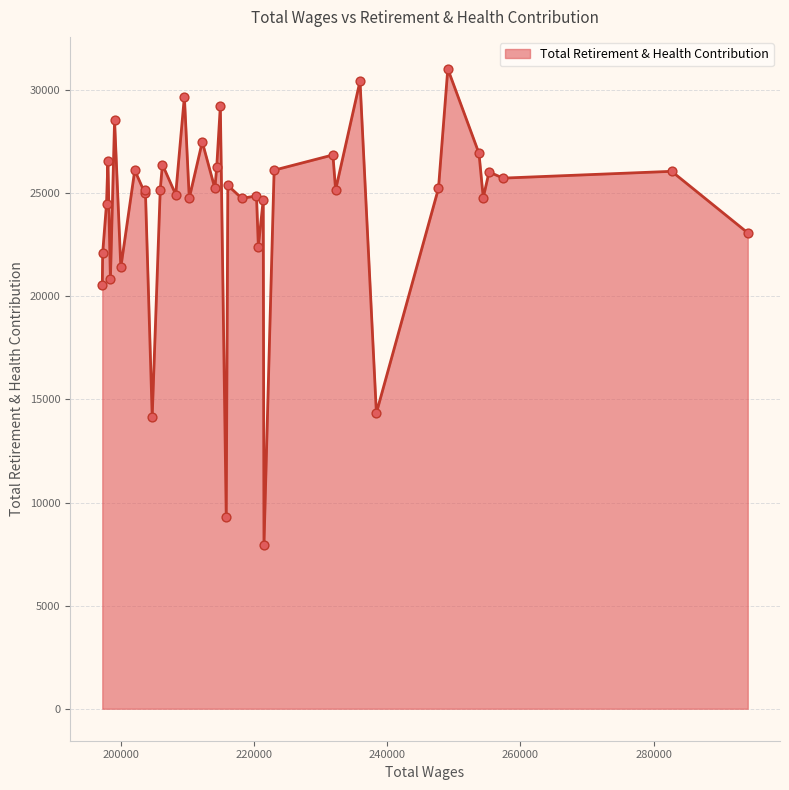

What is the difference between the maximum and minimum values?

23095.3